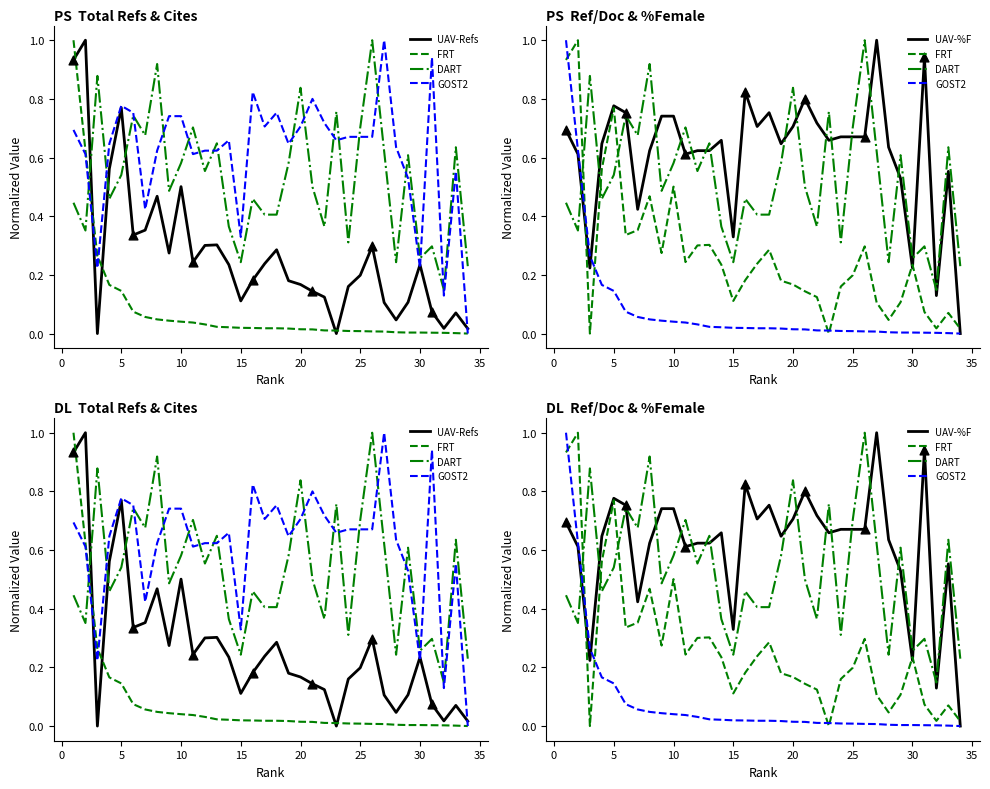

Which series reaches the maximum Y coordinate?

UAV-Refs